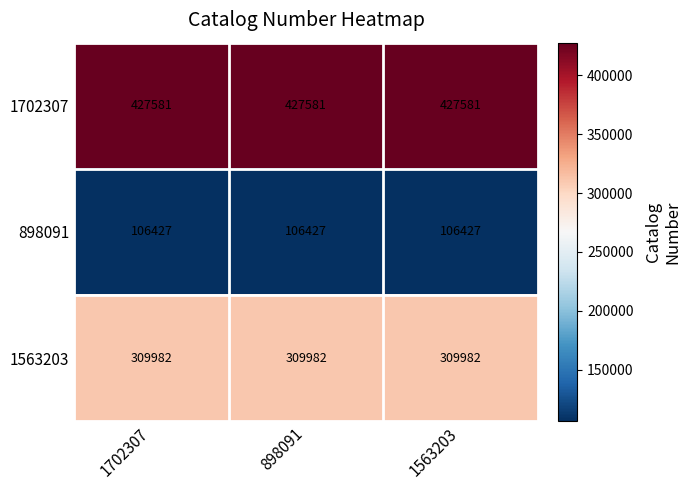

Read the 1702307 value at 1702307.

427581